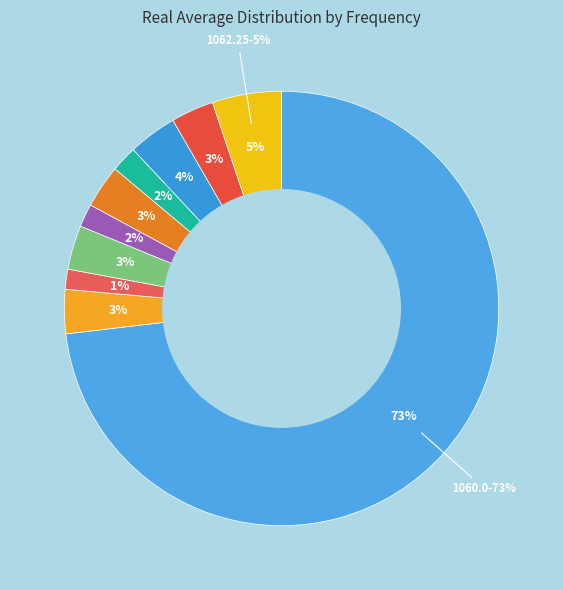

Which category accounts for the majority?

1060.0